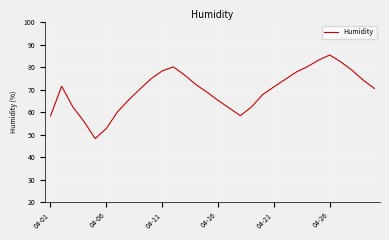

What is the difference between the maximum and minimum values?

37.2